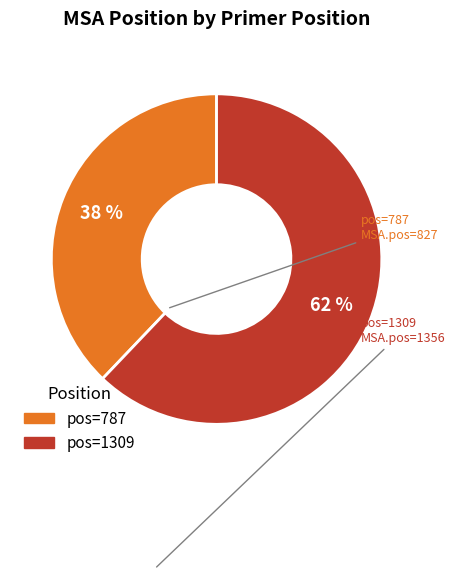

Does any single category account for the majority?

Yes